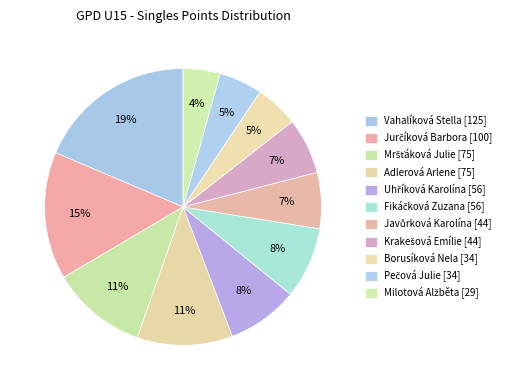

Which slice is the smallest?

Milotová Alžběta